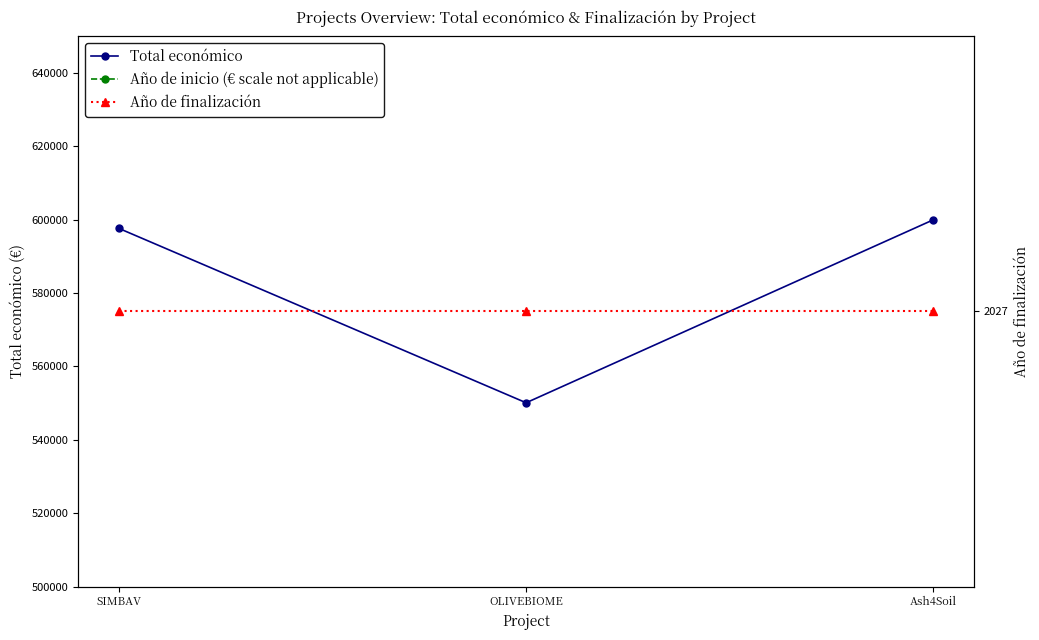

What is the total value across all series at OLIVEBIOME?

554162